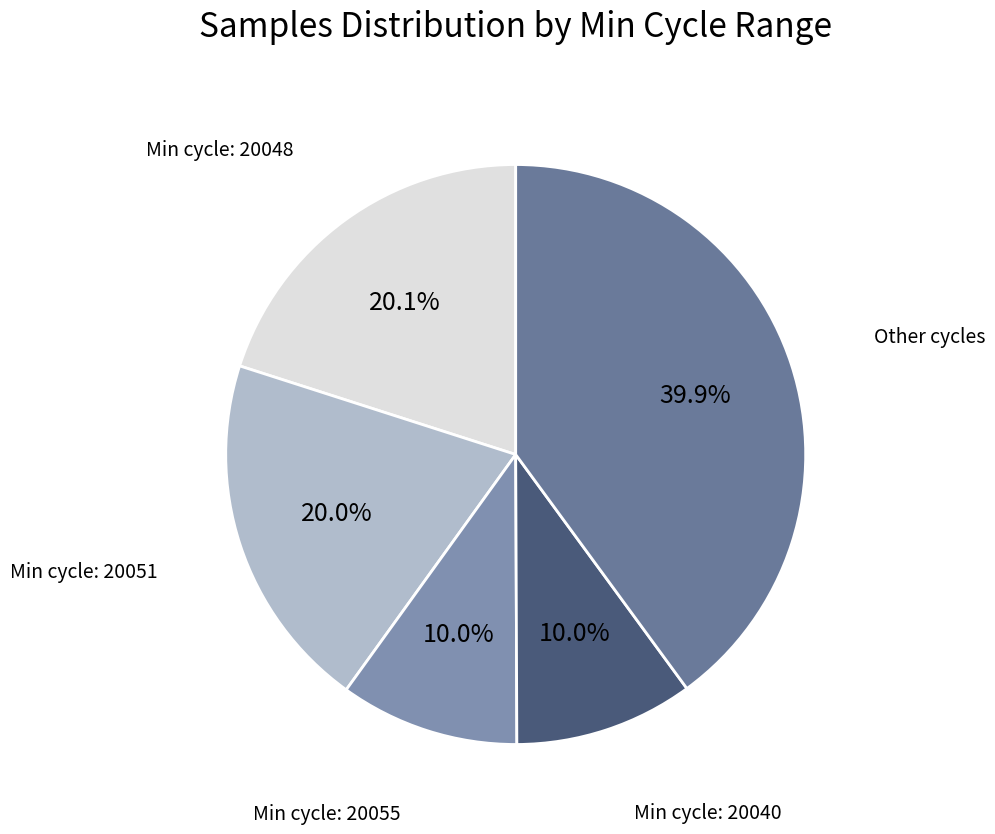

Count the number of slices in the pie.

5